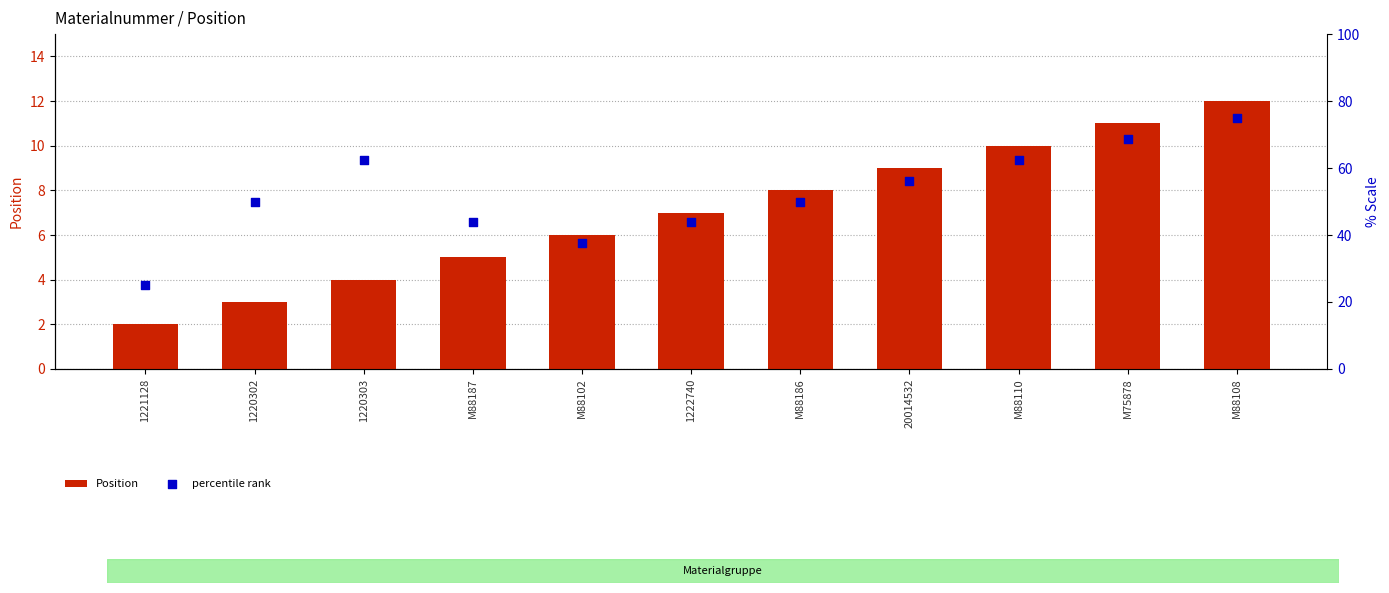

Which series reaches the maximum Y coordinate?

percentile rank